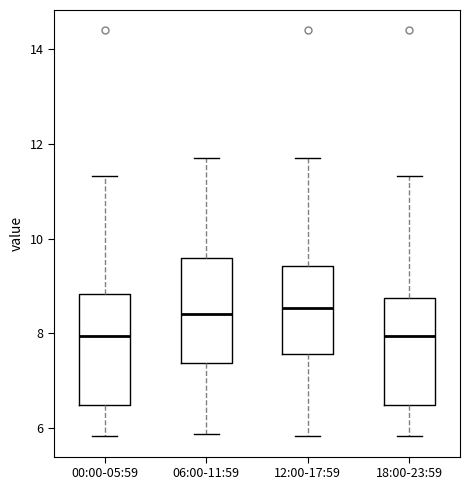

Reading left to right, read every box against the y-axis: the position of its median line, the range the box covers, and the ends of its whiskers. The values are not printed on the chart, so give them approximately, as read against the axis.

00:00-05:59: median 8.0, box 6.4 to 8.8, whiskers 5.8 to 11.4
06:00-11:59: median 8.4, box 7.4 to 9.6, whiskers 5.8 to 11.8
12:00-17:59: median 8.6, box 7.6 to 9.4, whiskers 5.8 to 11.8
18:00-23:59: median 8.0, box 6.4 to 8.8, whiskers 5.8 to 11.4